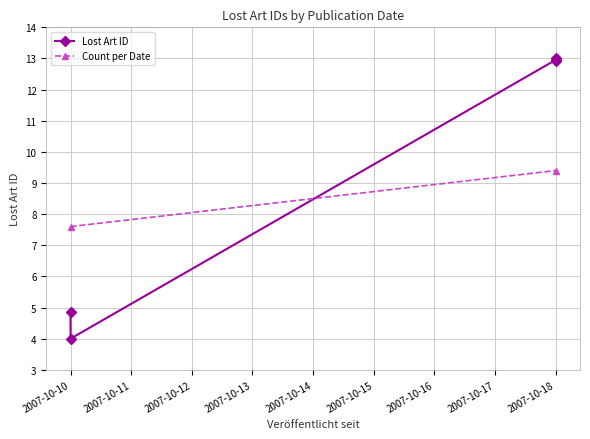

What is the value of the 2nd point from the left?

4.9